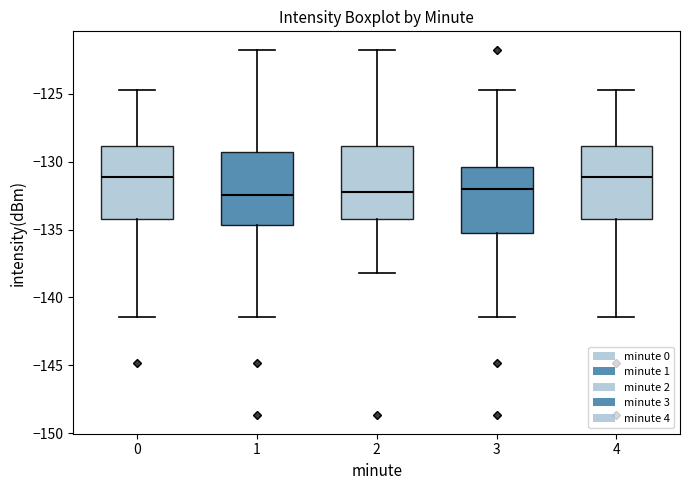

Reading left to right, read every box against the y-axis: the position of its median line, the range the box covers, and the ends of its whiskers. The values are not printed on the chart, so give them approximately, as read against the axis.

0: median -131.0, box -134.0 to -129.0, whiskers -141.5 to -124.5
1: median -132.5, box -134.5 to -129.5, whiskers -141.5 to -122.0
2: median -132.0, box -134.0 to -129.0, whiskers -138.0 to -122.0
3: median -132.0, box -135.5 to -130.5, whiskers -141.5 to -124.5
4: median -131.0, box -134.0 to -129.0, whiskers -141.5 to -124.5